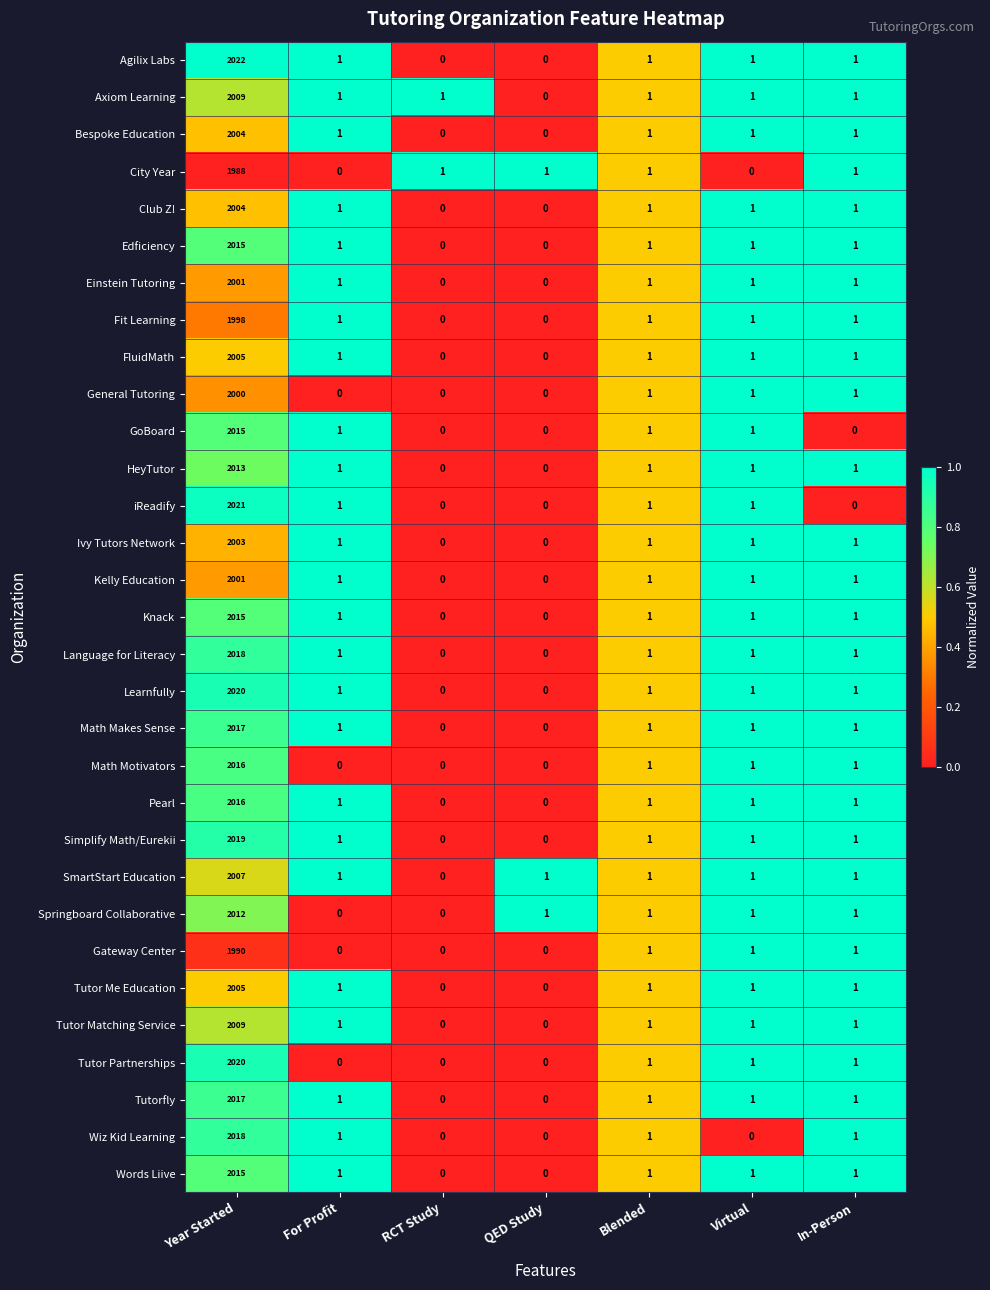

Which category has the highest value across all series?

Year Started